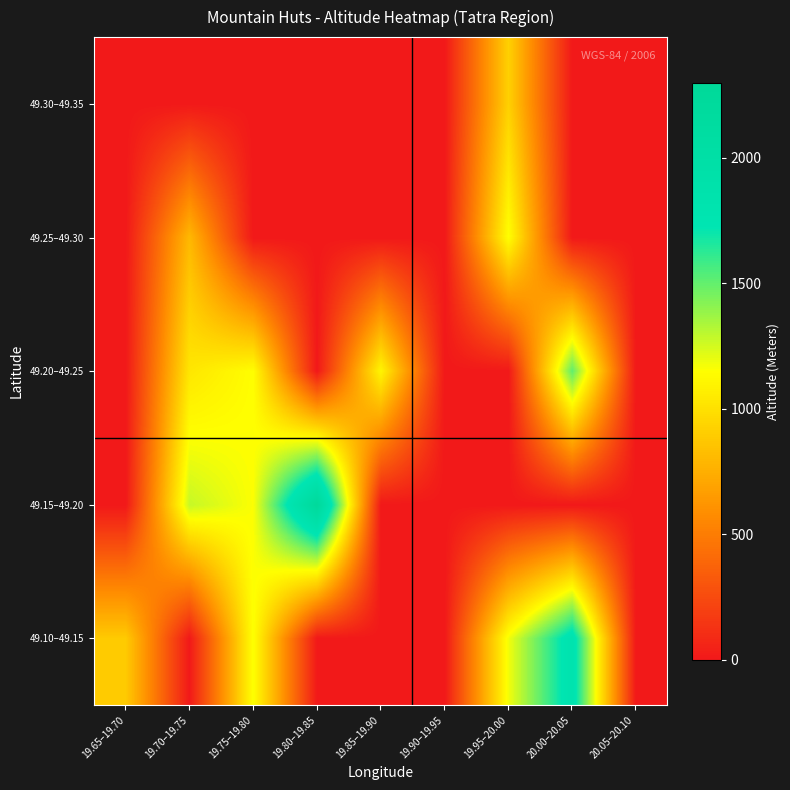

Reading right to left, list all the values displayed in this chart.

49.10–49.15: 20.05–20.10=0.0	20.00–20.05=1830.0	19.95–20.00=1180.0	19.90–19.95=0.0	19.85–19.90=0.0	19.80–19.85=0.0	19.75–19.80=1158.0	19.70–19.75=0.0	19.65–19.70=890.0
49.15–49.20: 20.05–20.10=0.0	20.00–20.05=0.0	19.95–20.00=0.0	19.90–19.95=0.0	19.85–19.90=0.0	19.80–19.85=2248.0	19.75–19.80=1156.0	19.70–19.75=1280.0	19.65–19.70=0.0
49.20–49.25: 20.05–20.10=0.0	20.00–20.05=1507.5	19.95–20.00=0.0	19.90–19.95=0.0	19.85–19.90=1108.0	19.80–19.85=0.0	19.75–19.80=1146.0	19.70–19.75=1030.0	19.65–19.70=0.0
49.25–49.30: 20.05–20.10=0.0	20.00–20.05=0.0	19.95–20.00=1153.5	19.90–19.95=0.0	19.85–19.90=0.0	19.80–19.85=0.0	19.75–19.80=0.0	19.70–19.75=800.0	19.65–19.70=0.0
49.30–49.35: 20.05–20.10=0.0	20.00–20.05=0.0	19.95–20.00=920.0	19.90–19.95=0.0	19.85–19.90=0.0	19.80–19.85=0.0	19.75–19.80=0.0	19.70–19.75=0.0	19.65–19.70=0.0